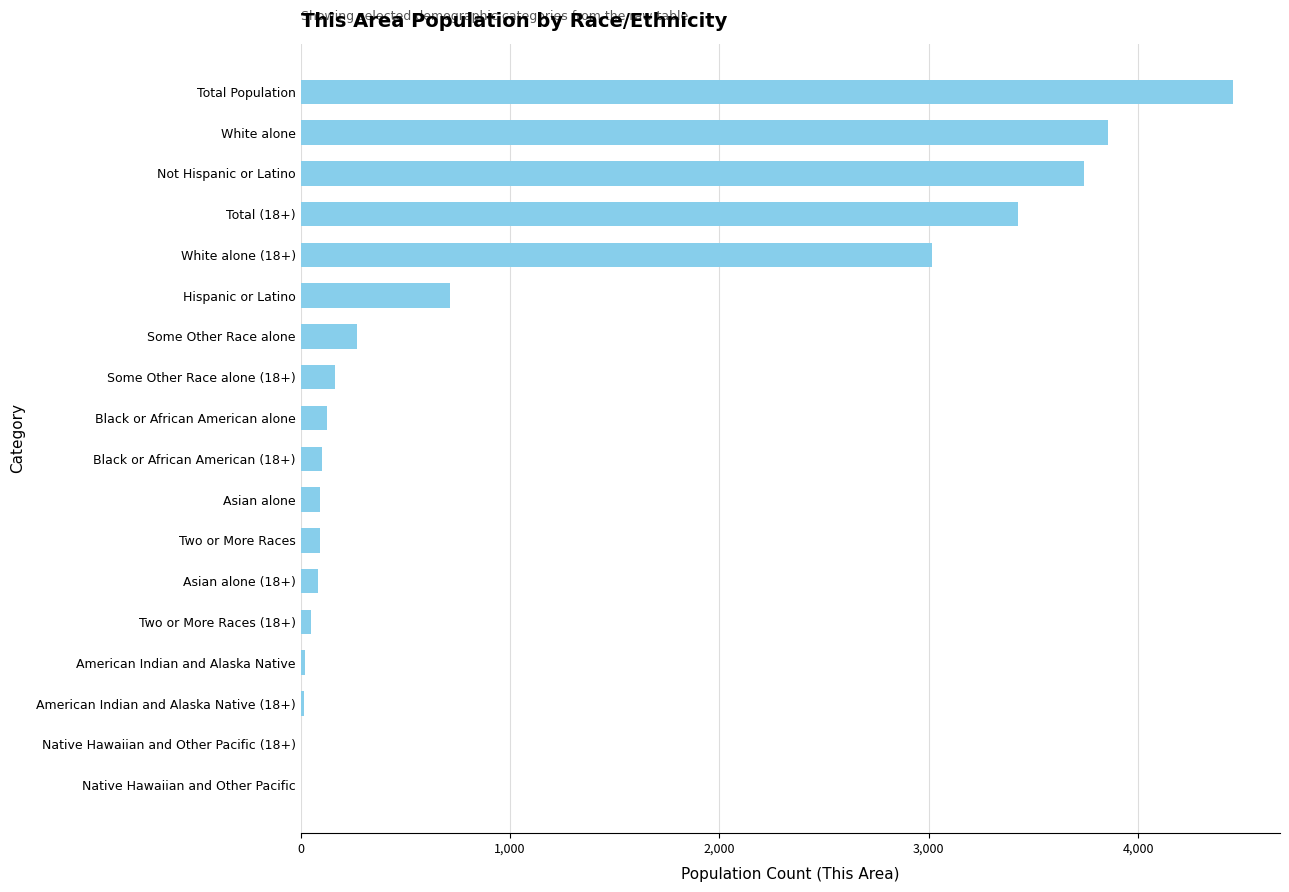

Count the number of data series in this chart.

1